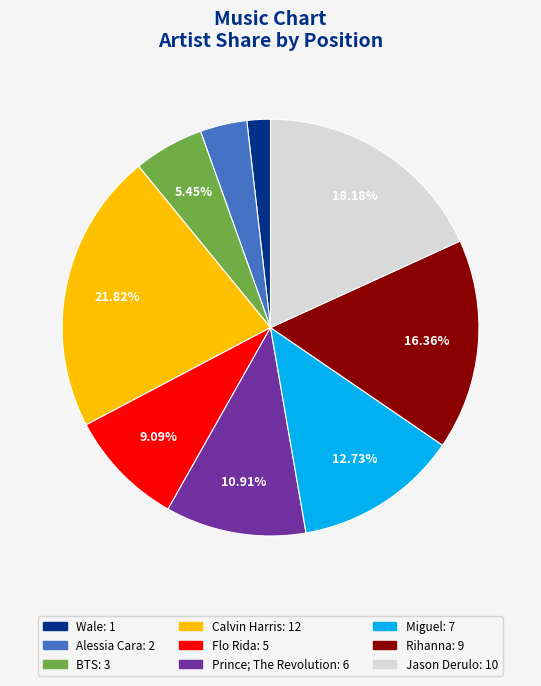

Is there a majority slice in this chart?

No